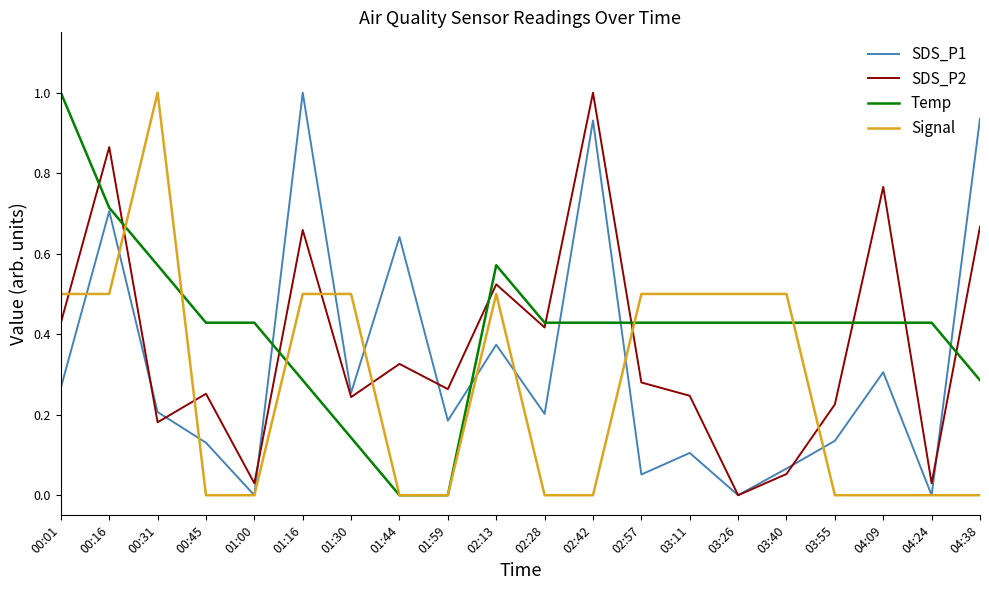

The value of SDS_P1 at 04:38 is 1.3. True or false?

False